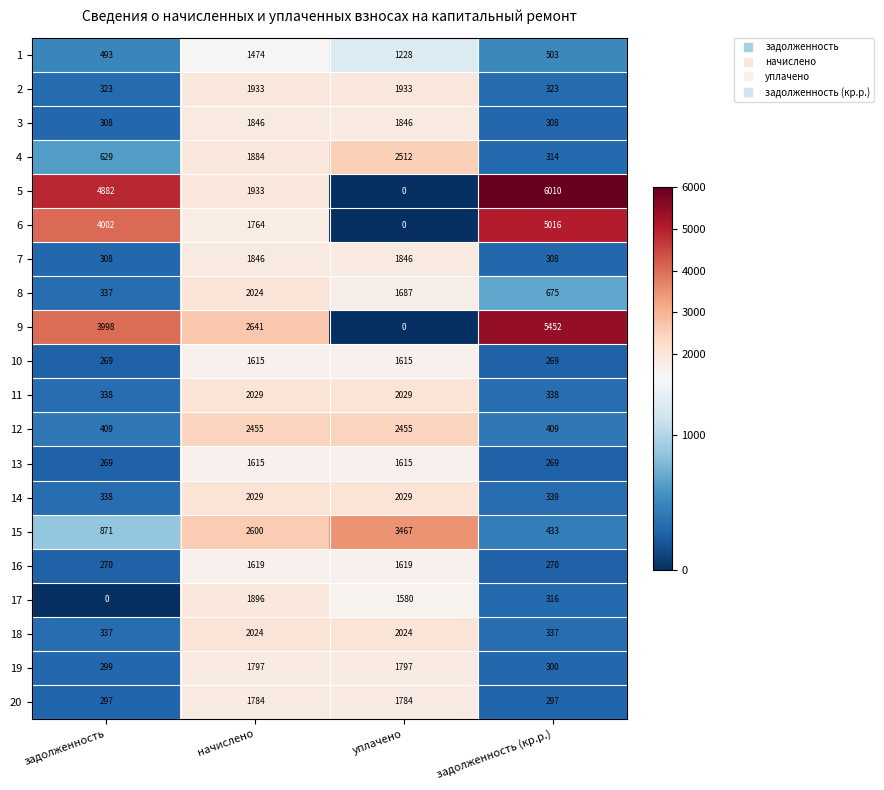

How many data points does each series have?

4